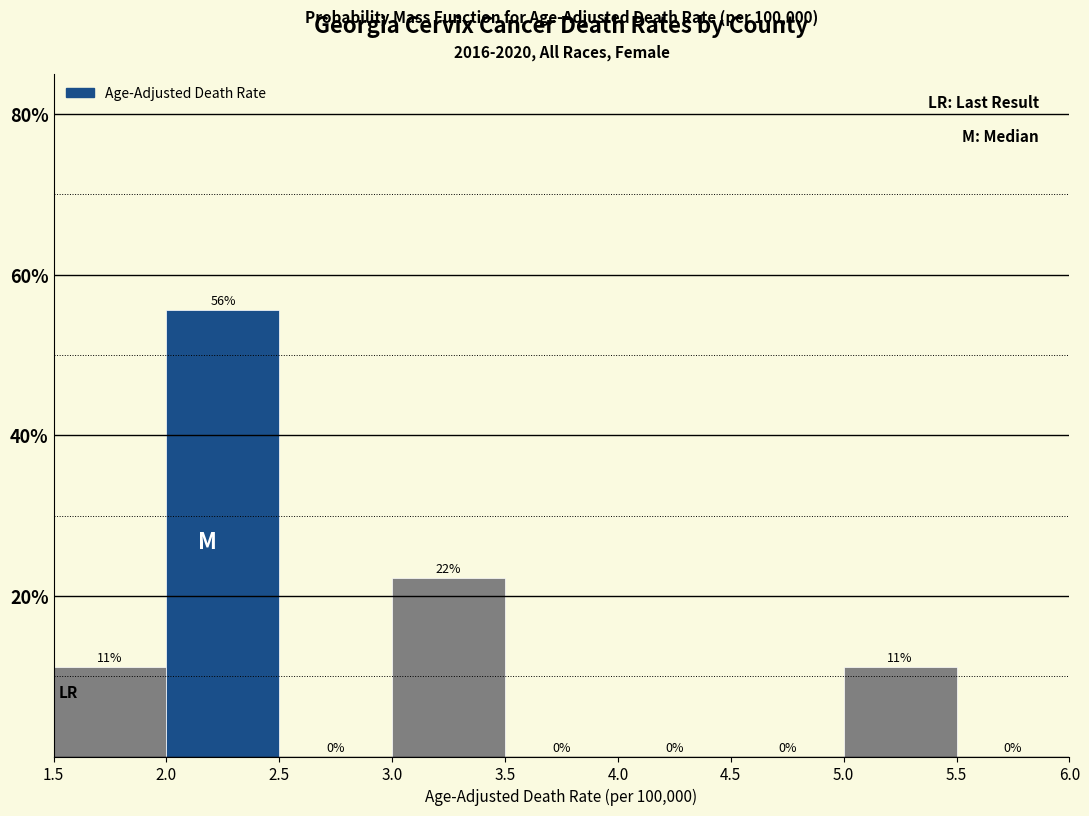

Over which range of the x-axis is the bar tallest?

2.0 to 2.5